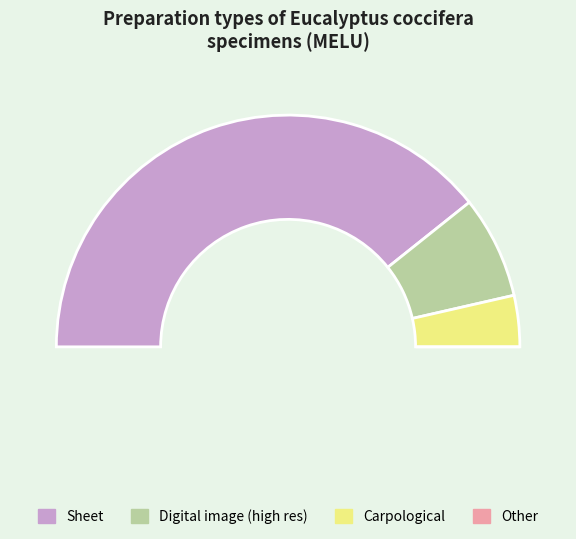

True or false: MELUD103990a accounts for 20% of the total.

False